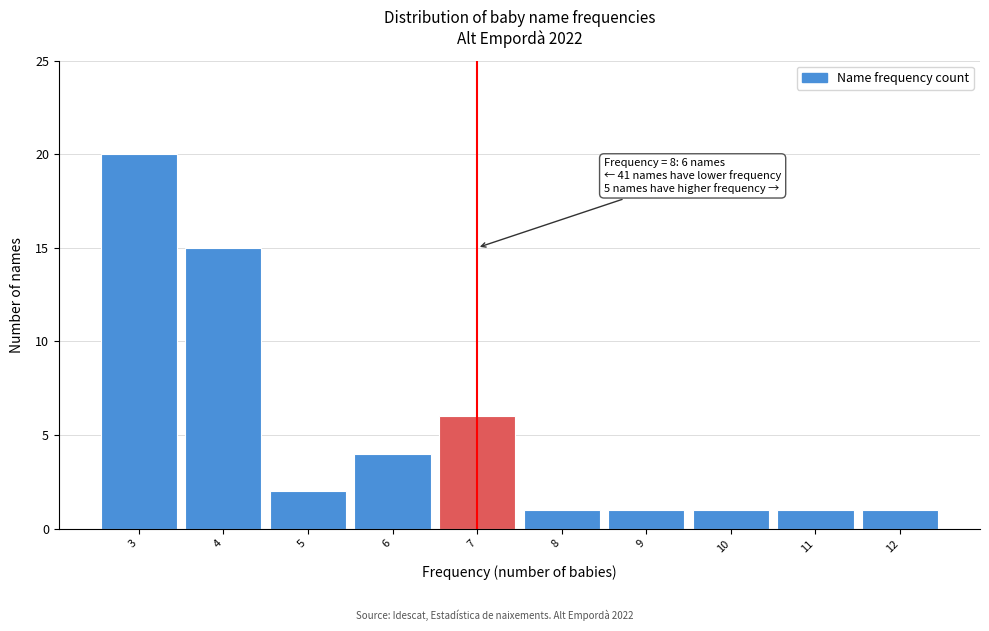

Reading right to left, what are all the values shown in this chart?

12=1	11=1	10=1	9=1	8=1	7=6	6=4	5=2	4=15	3=20